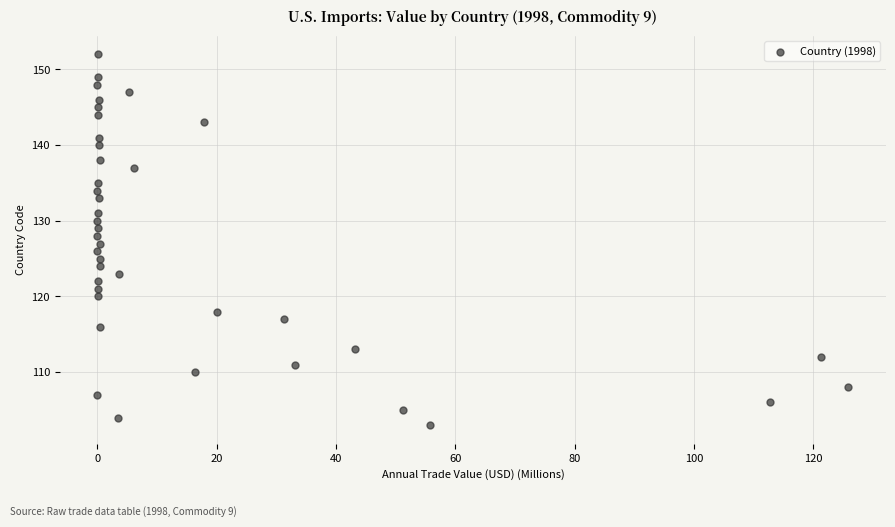

What is the range of Y values (max minus min)?

49